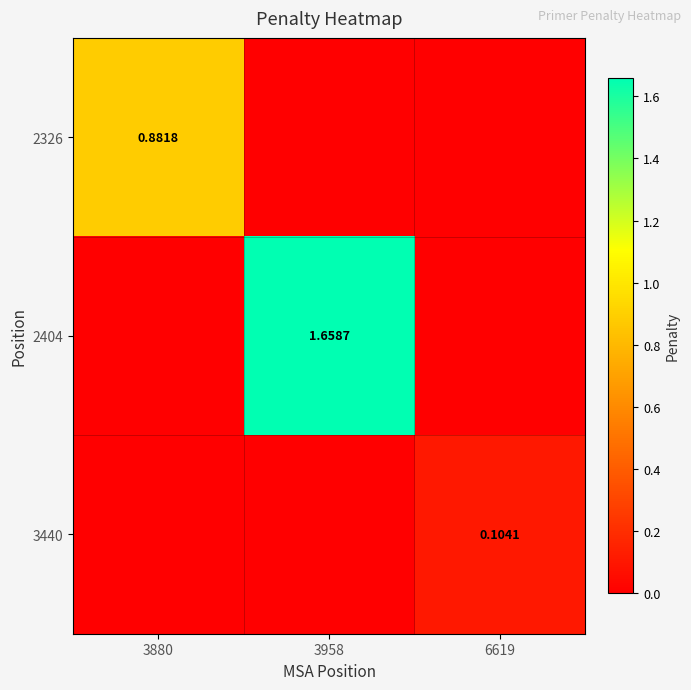

What is the spread (max minus min) of values at 6619?

0.1